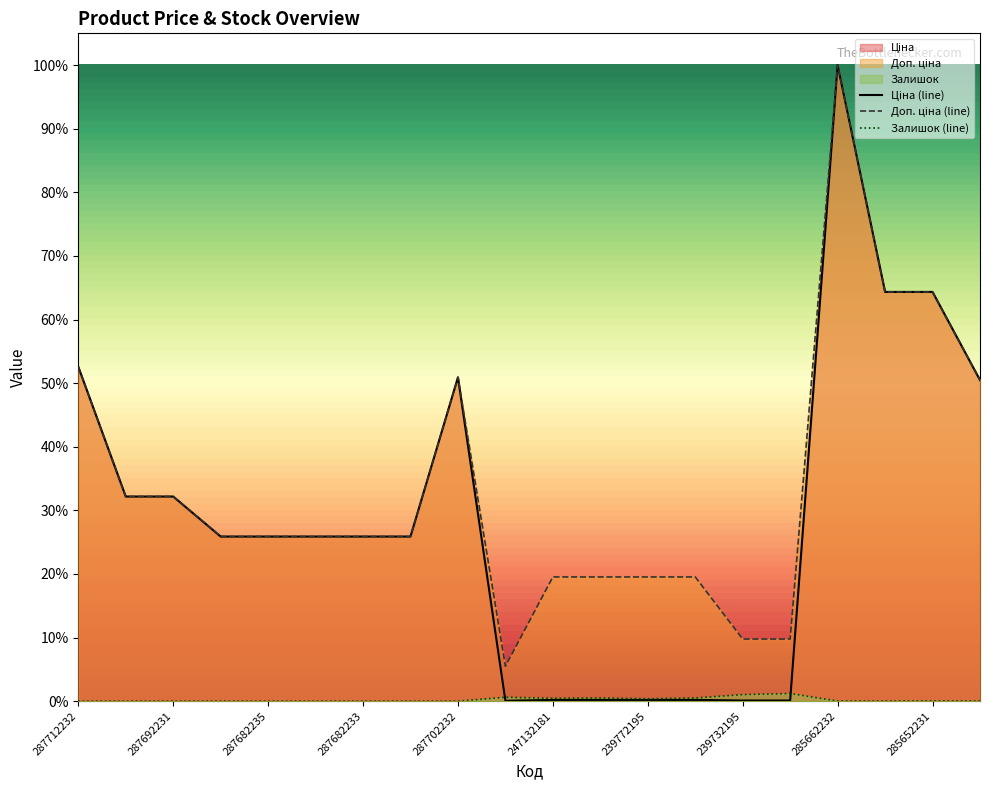

How many interior local peaks does the Залишок series have?

4